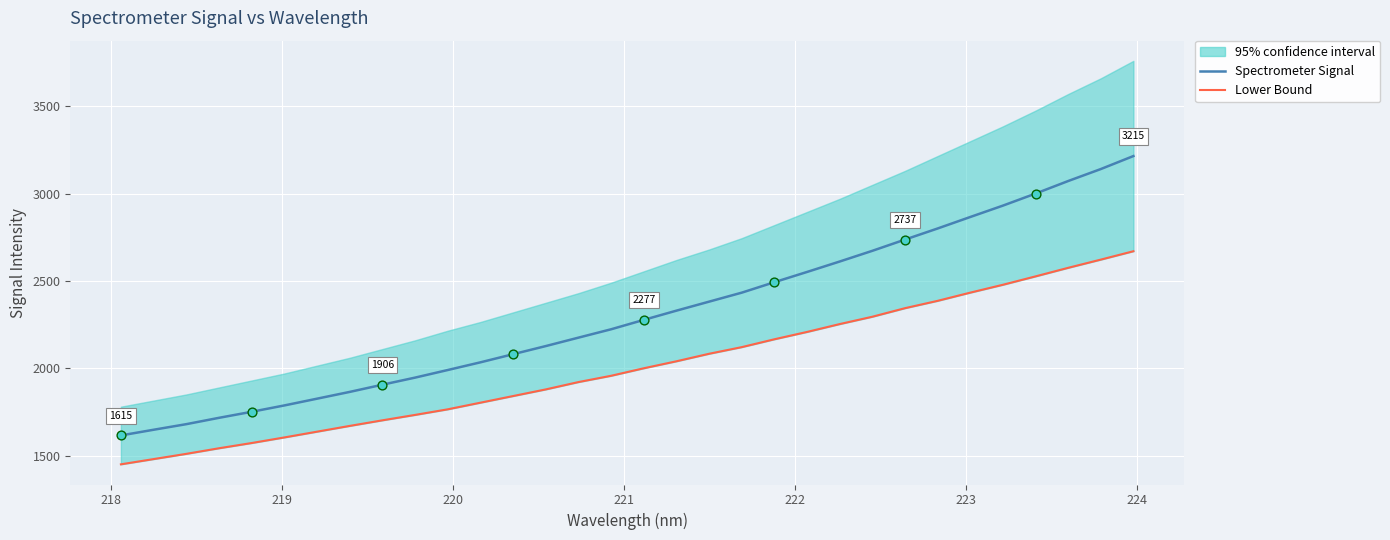

Which series contains the lowest Y value?

Lower Bound